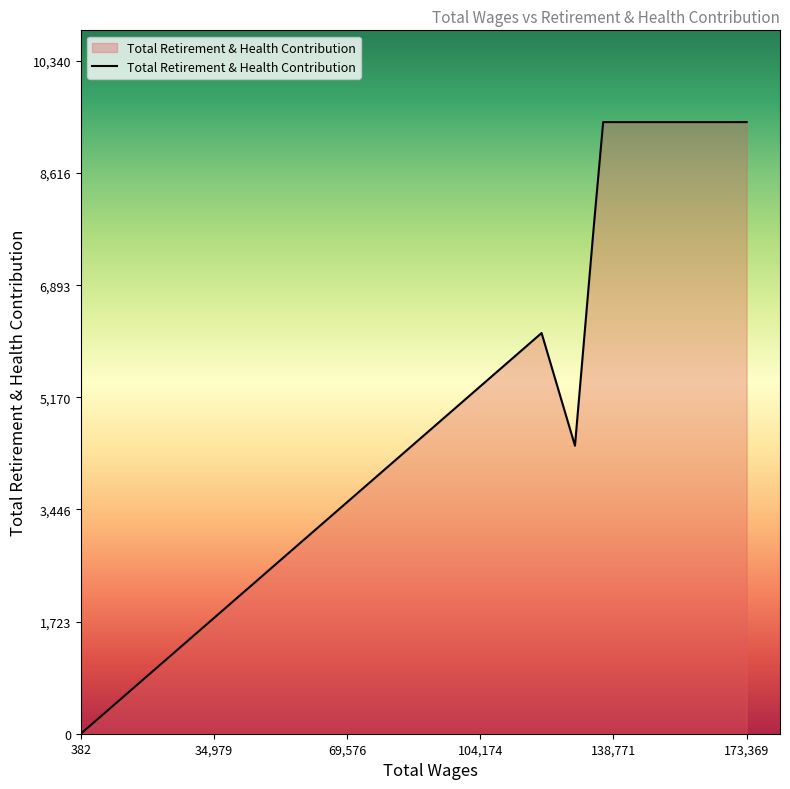

What is the maximum value shown in the chart?

9400